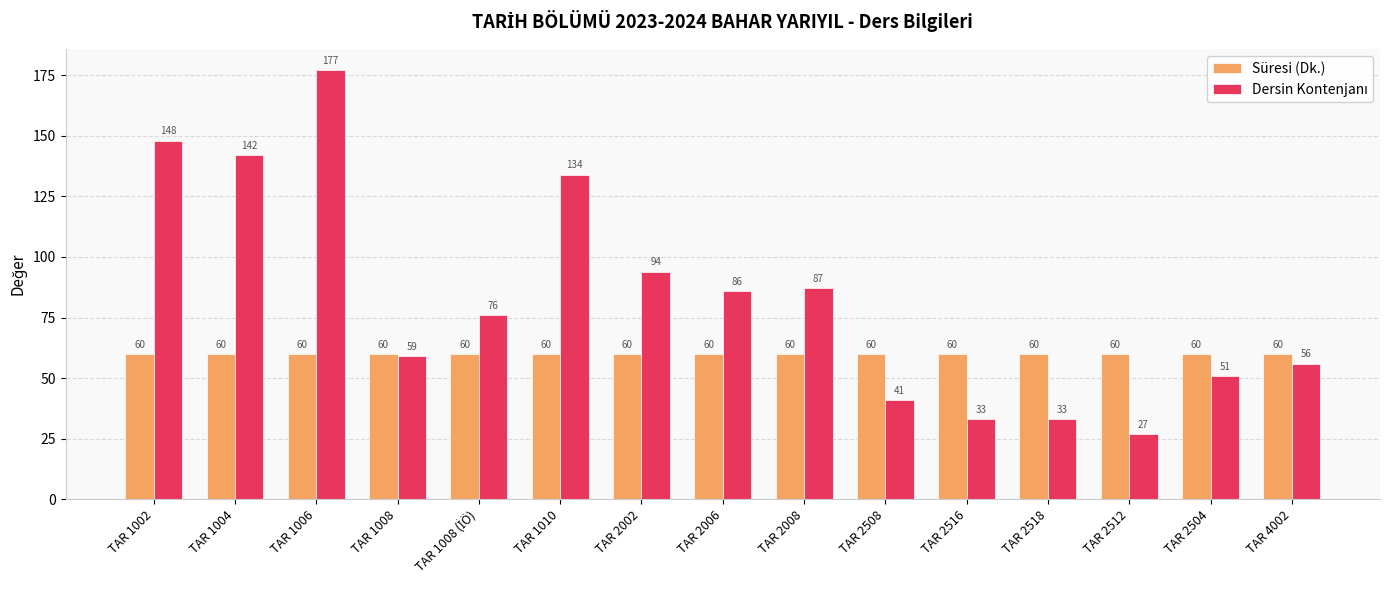

At how many categories does at least one series exceed 44?

15